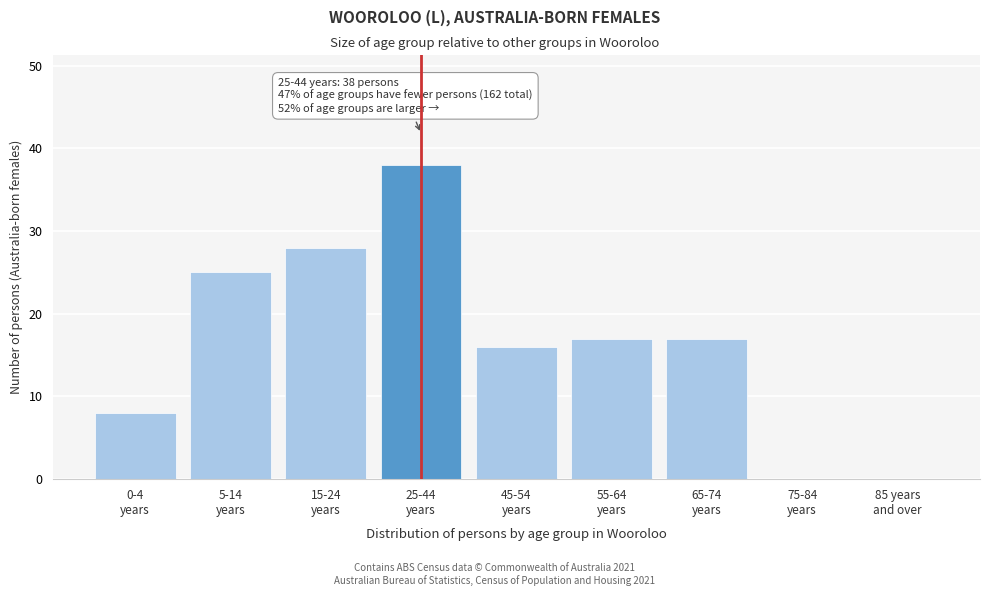

What is the maximum value shown in the chart?

38